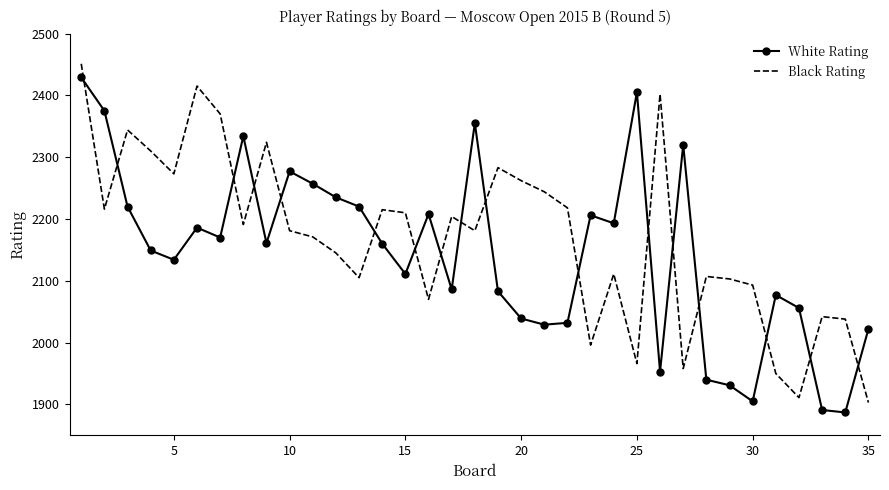

What is the highest value of the White Rating series?

2429